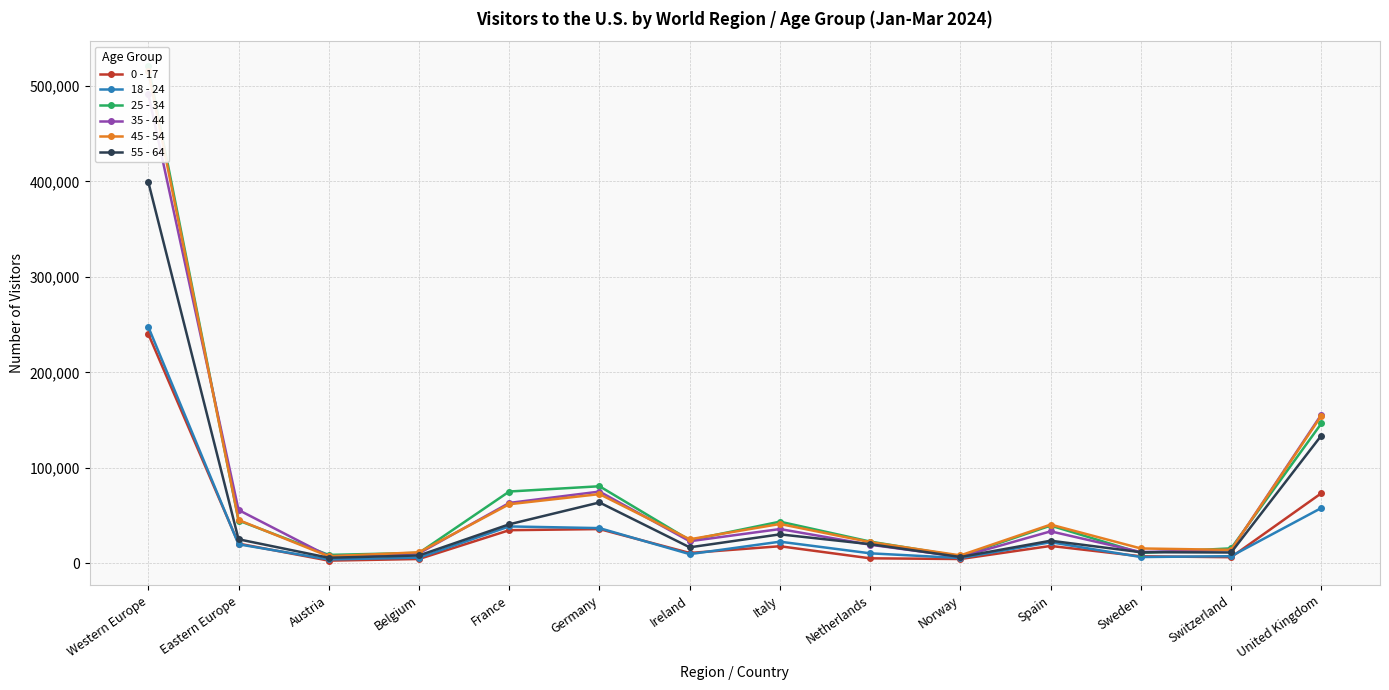

Reading left to right, list all the values displayed in this chart.

0 - 17: Western Europe=240192	Eastern Europe=20627	Austria=2796	Belgium=4506	France=34684	Germany=35848	Ireland=10819	Italy=17877	Netherlands=5217	Norway=4493	Spain=18189	Sweden=7342	Switzerland=6390	United Kingdom=73403
18 - 24: Western Europe=247602	Eastern Europe=19899	Austria=4009	Belgium=5960	France=38613	Germany=36853	Ireland=9595	Italy=22642	Netherlands=10460	Norway=5511	Spain=22060	Sweden=6559	Switzerland=7444	United Kingdom=57934
25 - 34: Western Europe=520980	Eastern Europe=44780	Austria=8789	Belgium=10898	France=75184	Germany=80704	Ireland=24239	Italy=43629	Netherlands=22740	Norway=7419	Spain=39498	Sweden=10837	Switzerland=15667	United Kingdom=146449
35 - 44: Western Europe=491429	Eastern Europe=55849	Austria=7299	Belgium=10432	France=63230	Germany=75126	Ireland=23113	Italy=35867	Netherlands=19451	Norway=6769	Spain=33471	Sweden=11804	Switzerland=13907	United Kingdom=155758
45 - 54: Western Europe=515234	Eastern Europe=45375	Austria=7311	Belgium=11548	France=61879	Germany=72467	Ireland=25171	Italy=41189	Netherlands=22154	Norway=8269	Spain=40545	Sweden=15552	Switzerland=14066	United Kingdom=154603
55 - 64: Western Europe=399373	Eastern Europe=25150	Austria=5806	Belgium=8210	France=40846	Germany=63721	Ireland=16735	Italy=30317	Netherlands=20008	Norway=6604	Spain=23658	Sweden=11620	Switzerland=11318	United Kingdom=133834